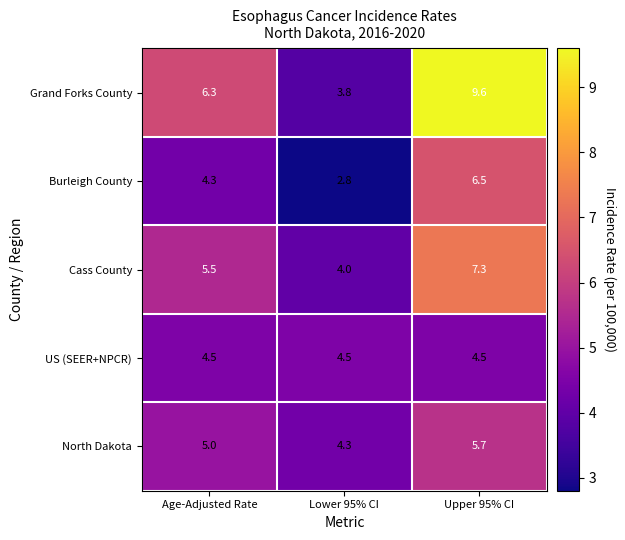

Is it true that Grand Forks County equals 17.2 at Upper 95% CI?

False